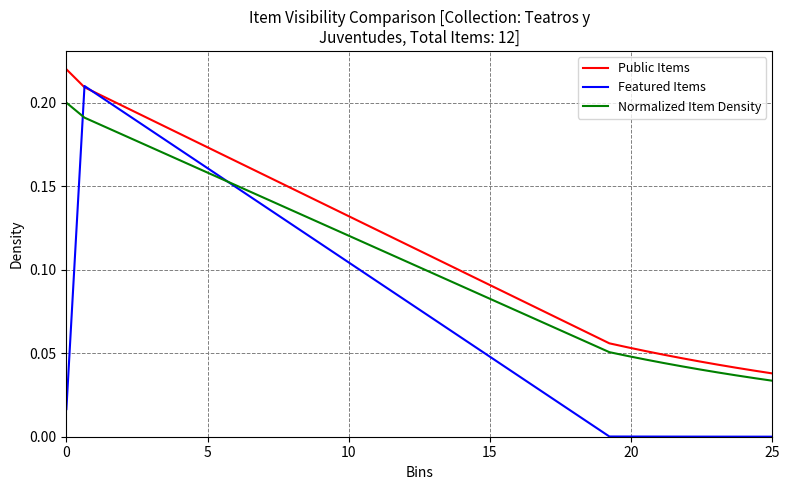

Which series has the largest range (max minus min)?

Featured Items